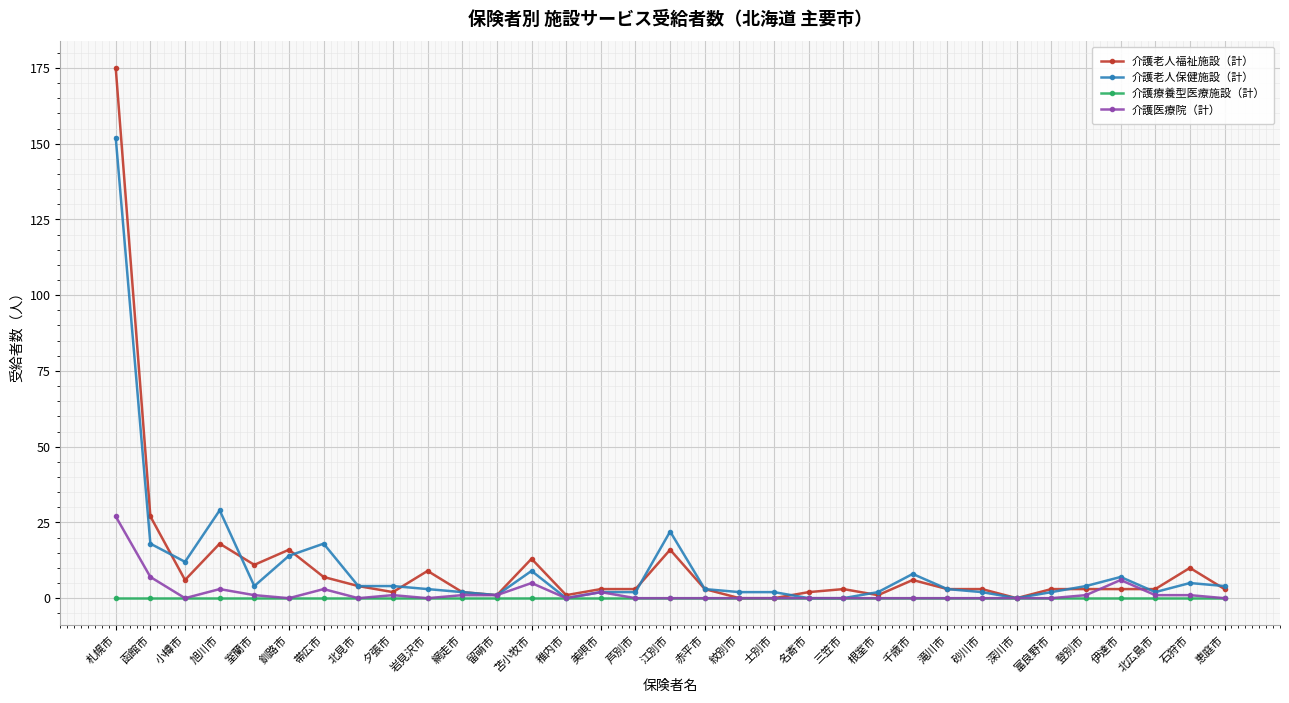

What is the highest value of the 介護老人保健施設（計） series?

152